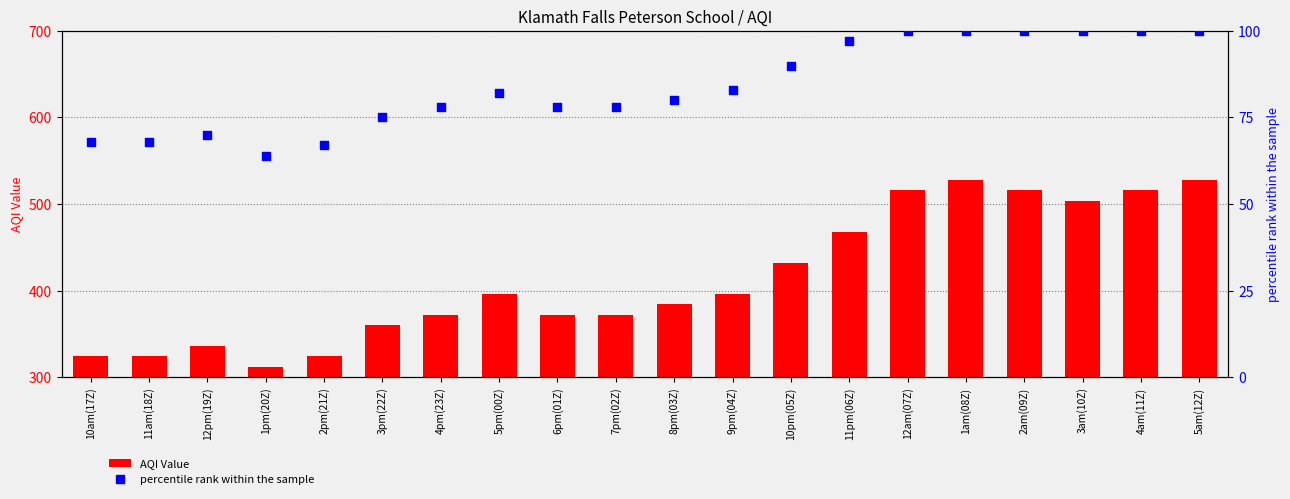

Is the value of AQI Value at 10am(17Z) greater than the value of percentile rank within the sample at 9pm(04Z)?

Yes